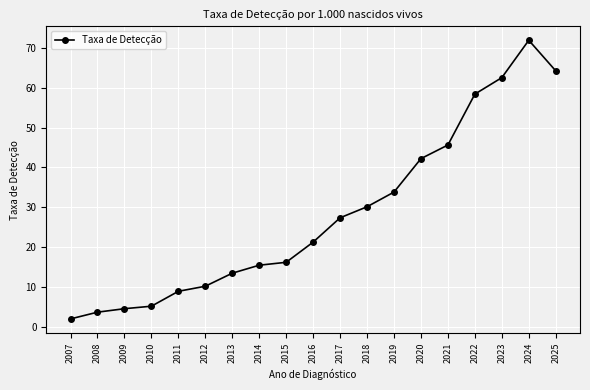

What is the difference between the second highest and second lowest values?

60.6